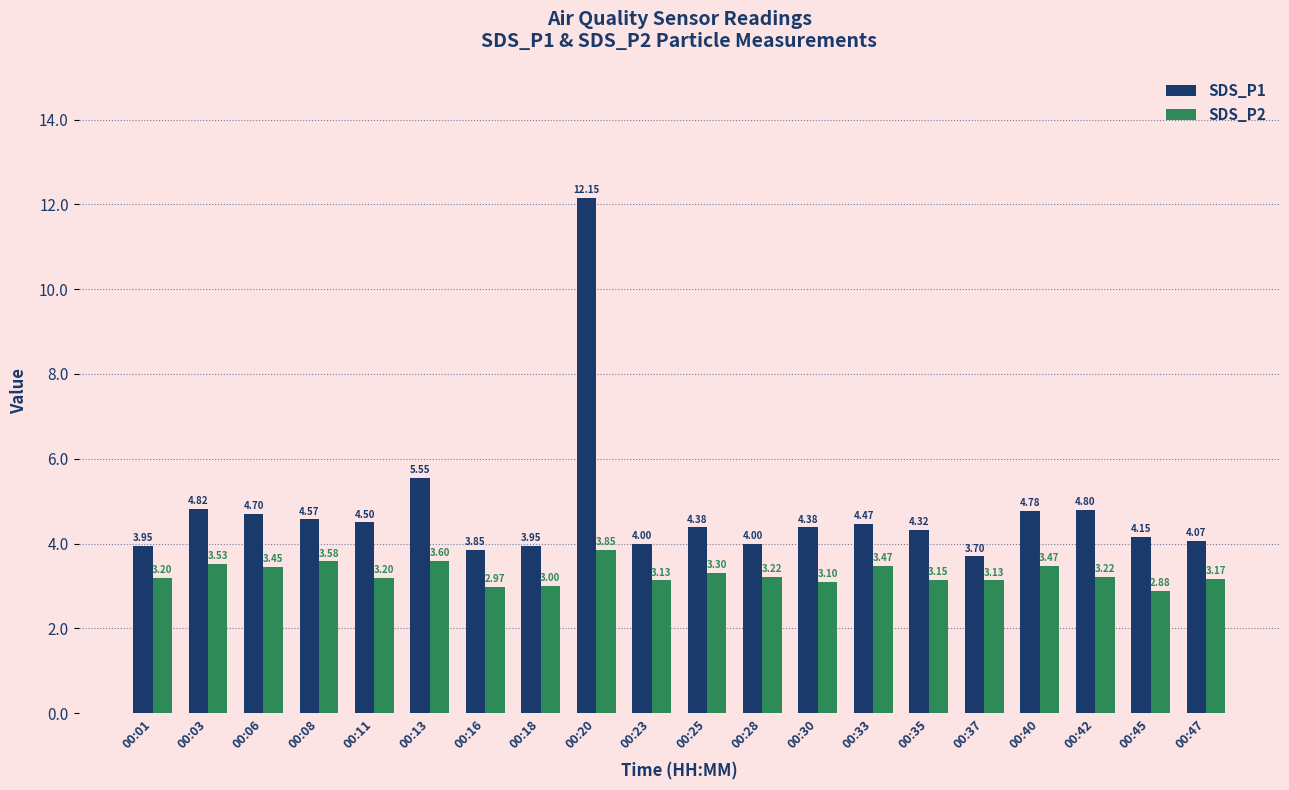

True or false: SDS_P1 has a value of 4.4 at 00:25.

True